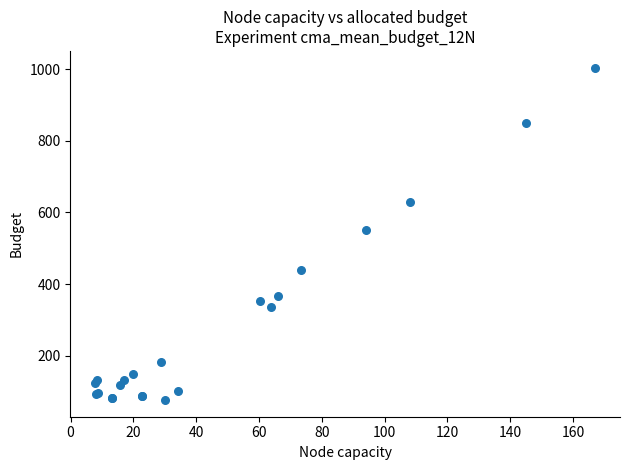

What Y value in the scatter plot is closest to 540?

551.0